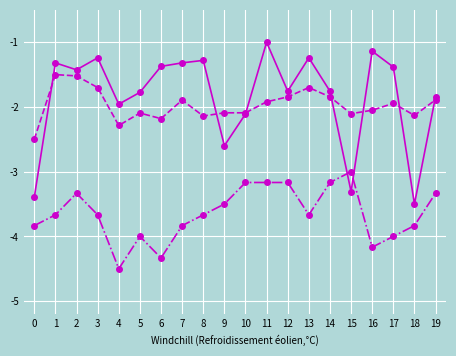

Count the number of data series in this chart.

3